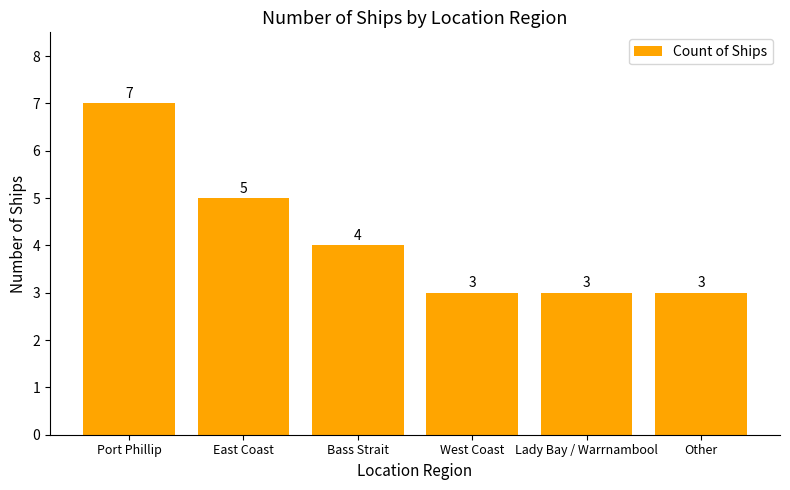

What is the change in value from East Coast to West Coast?

-2